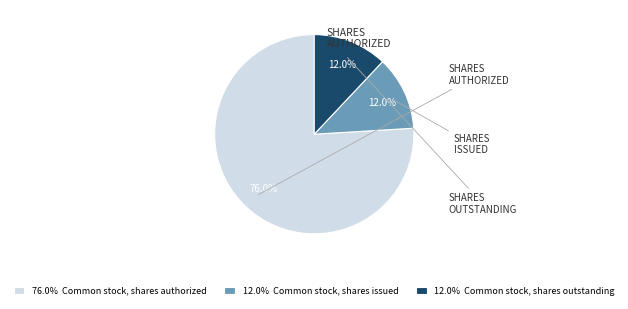

Between 76.0% Common stock, shares authorized and 12.0% Common stock, shares outstanding, which is larger?

76.0% Common stock, shares authorized